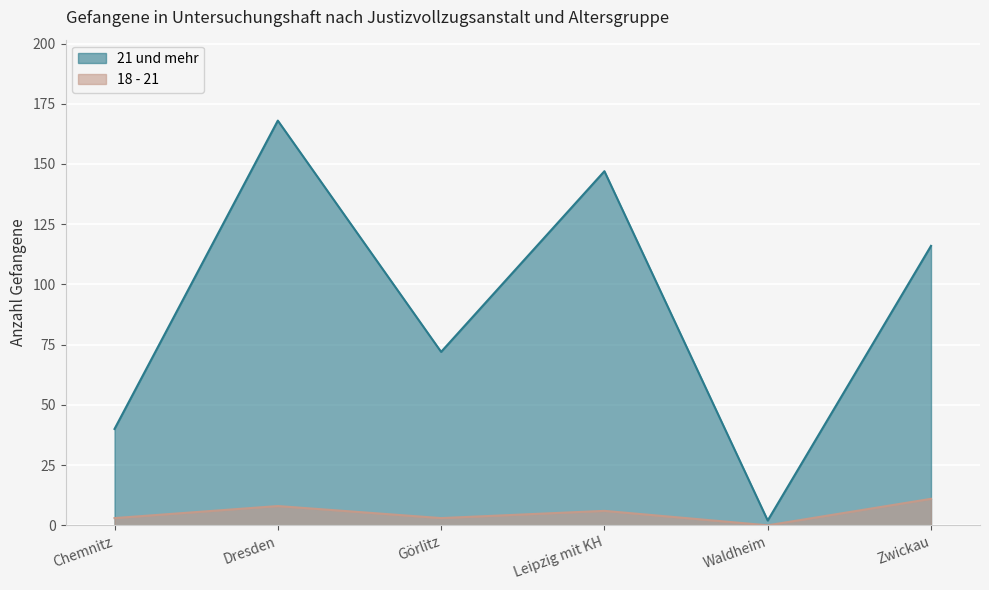

True or false: 21 und mehr and 18 - 21 cross at least once.

False